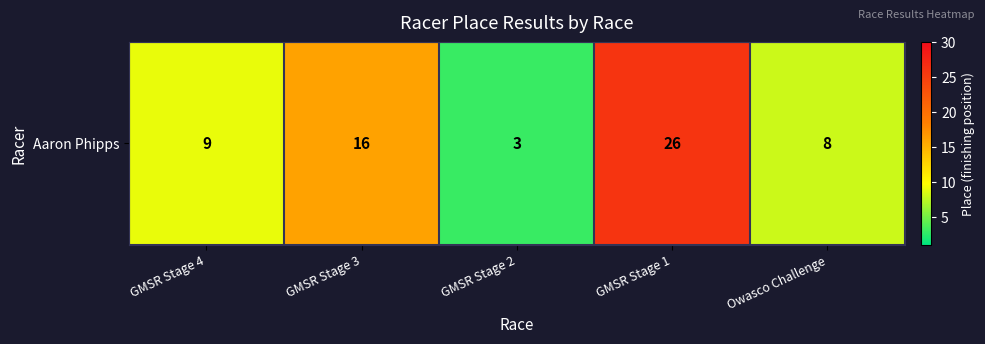

At which label is the value closest to 14?

GMSR Stage 3